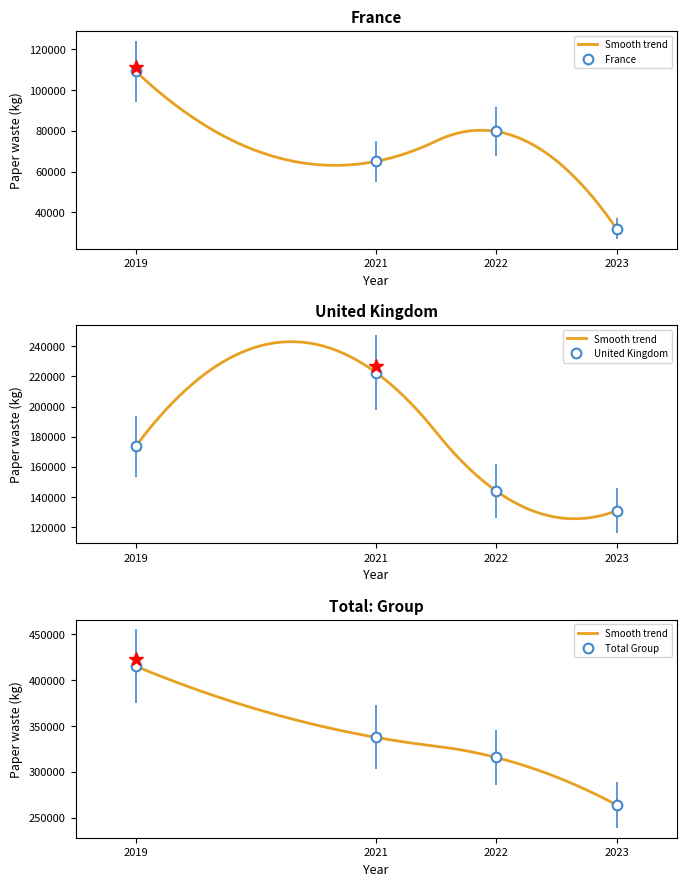

Is the value of Total Group - Paper waste (kg) at 2019 greater than the value of France - Paper waste (kg) at 2021?

Yes